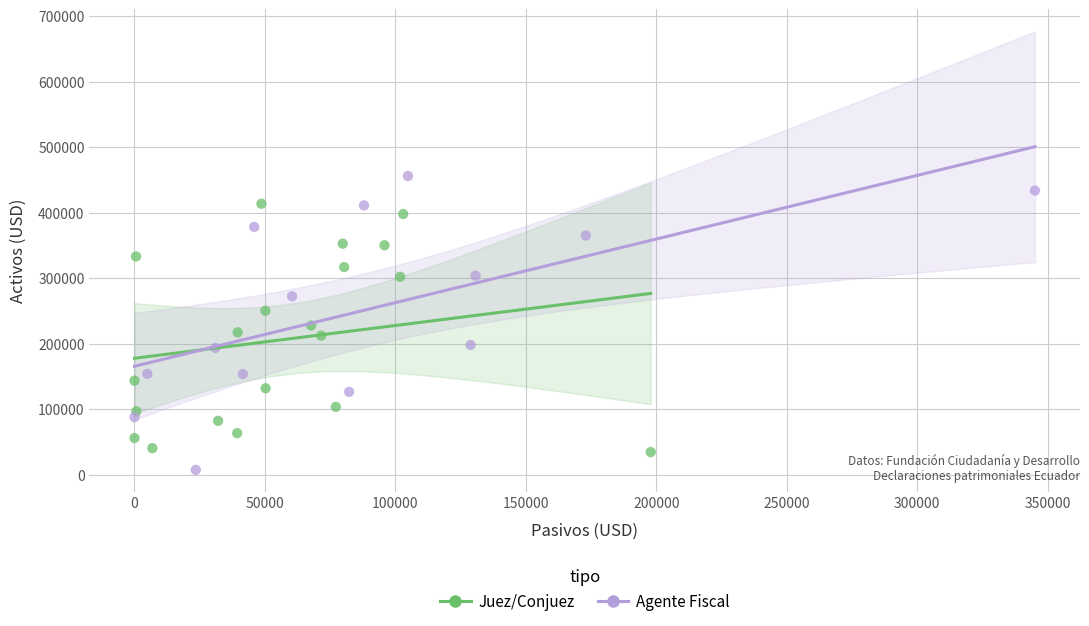

Which series contains the highest Y value?

Agente Fiscal